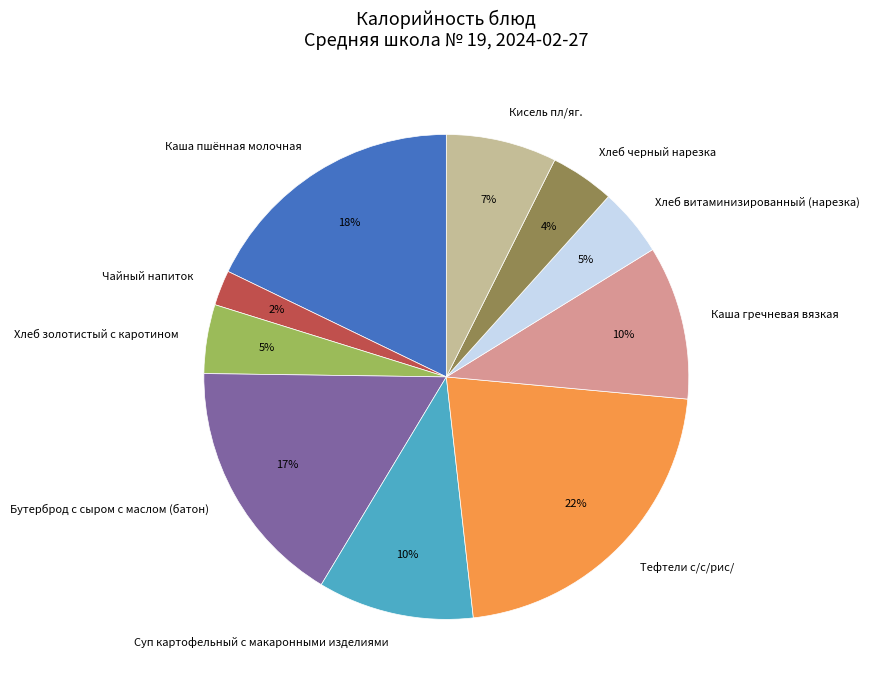

Does Бутерброд с сыром с маслом (батон) represent more than half of the total?

No